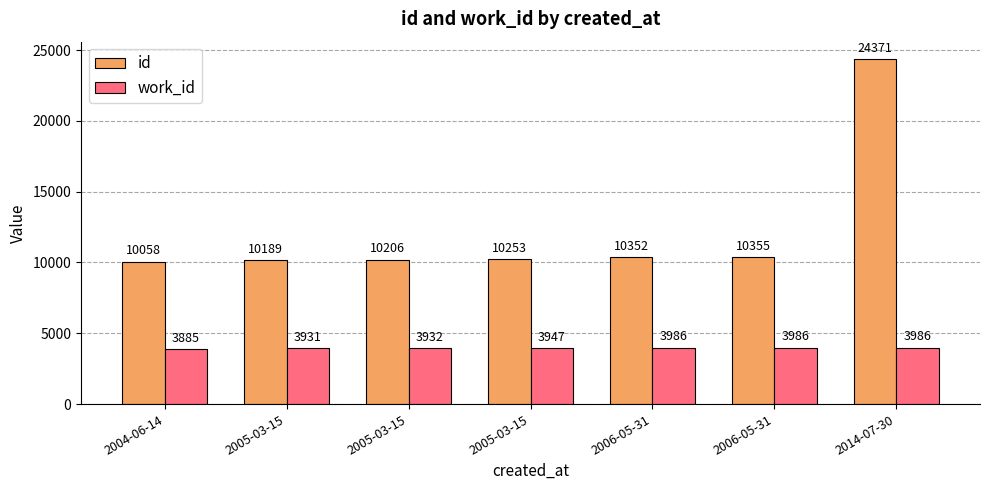

Are the bars horizontal?

No